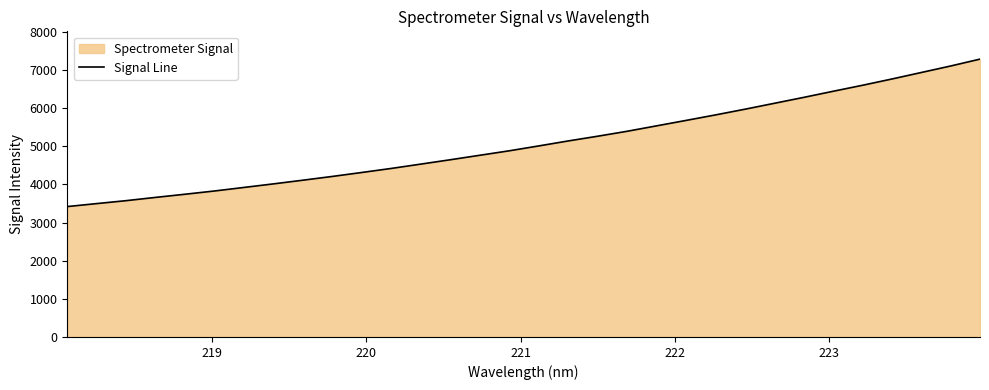

What is the difference between the maximum and minimum values?

3864.8